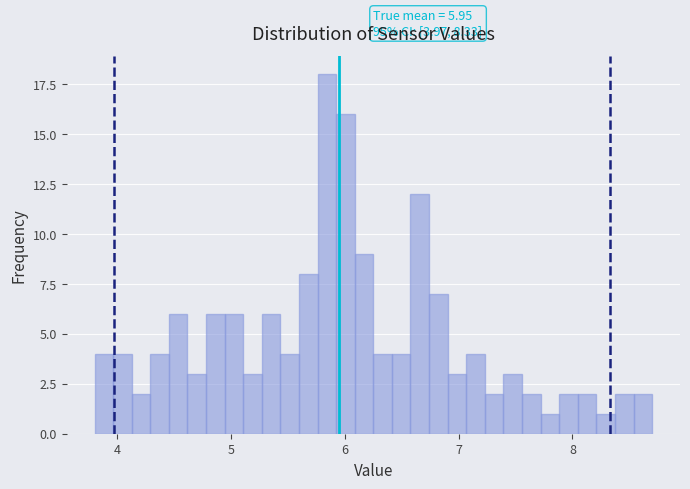

Around what value on the x-axis is the tallest bar? Give the approximate position of its centre, as read against the axis.

5.8